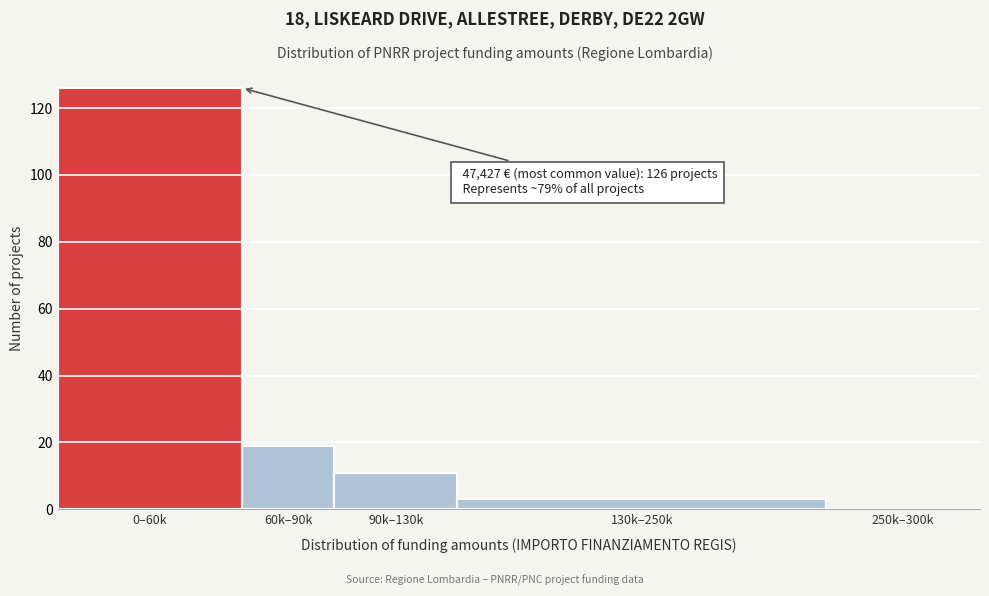

Reading right to left, what are all the values shown in this chart?

250k–300k=0	130k–250k=3	90k–130k=11	60k–90k=19	0–60k=126